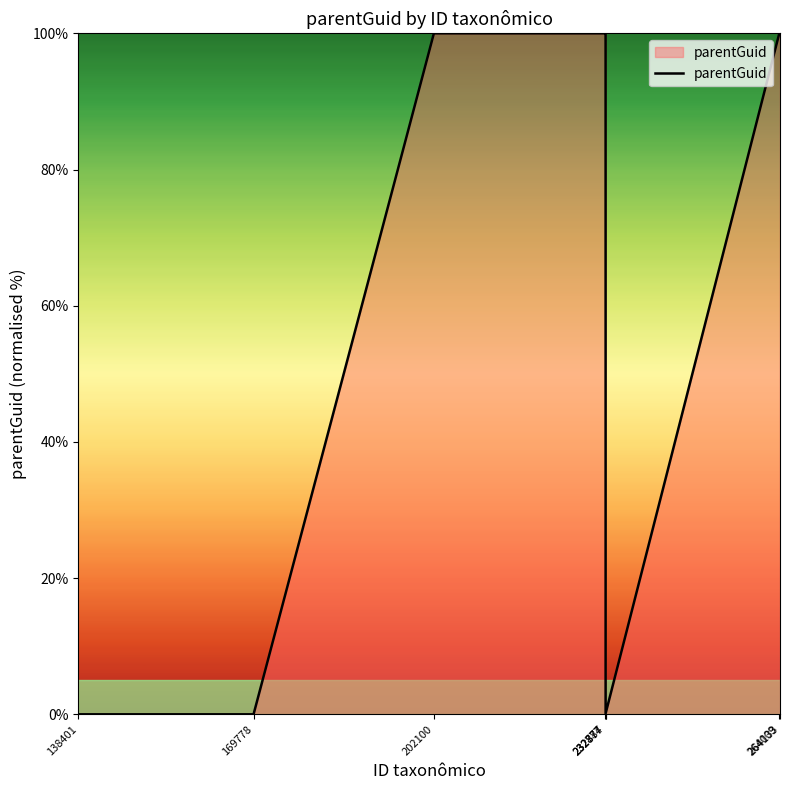

What is the average value?

62.5